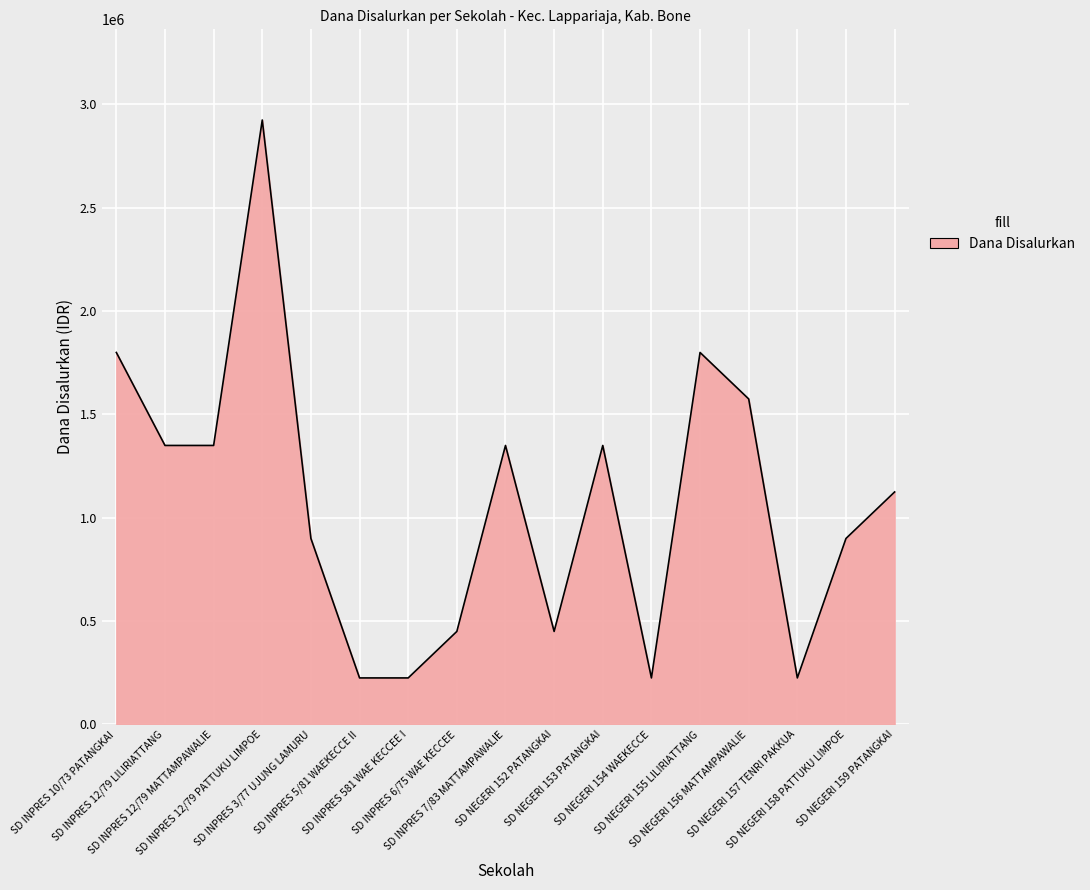

What is the sum of all values?

18225000